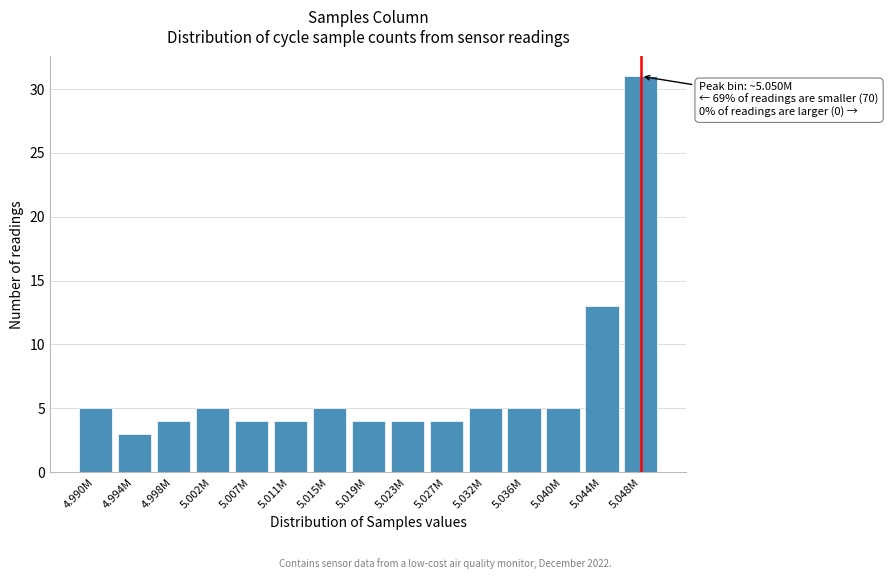

Reading left to right, transcribe all the data shown in this chart.

5	3	4	5	4	4	5	4	4	4	5	5	5	13	31